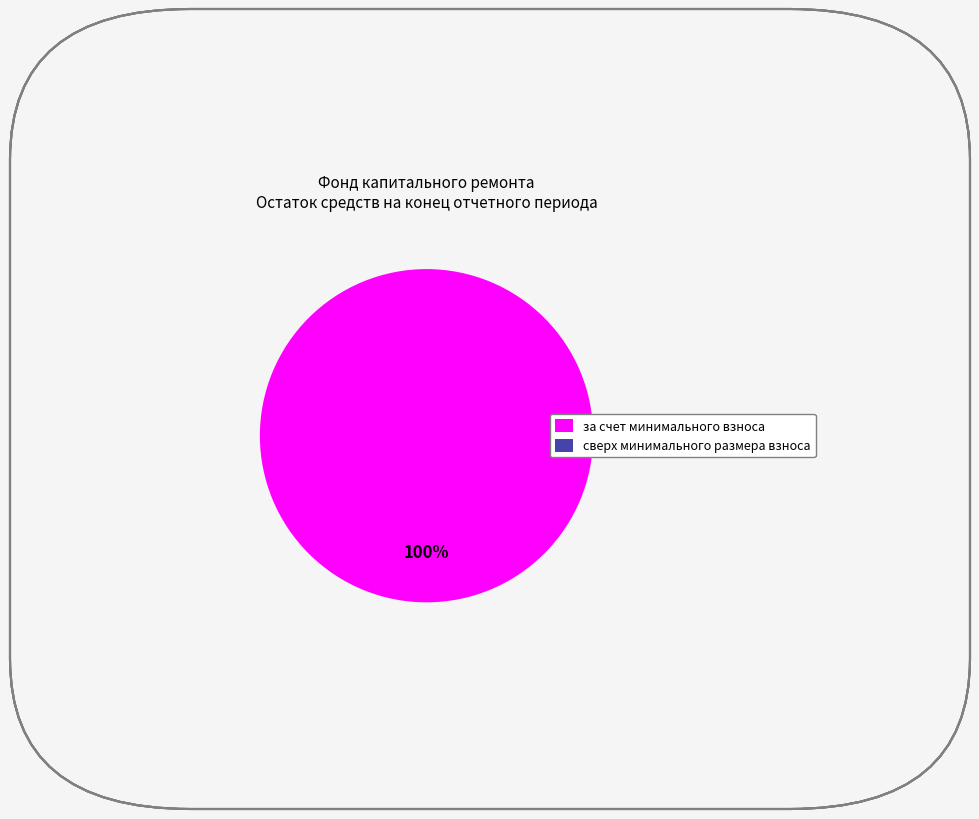

Which category accounts for the majority?

за счет минимального взноса